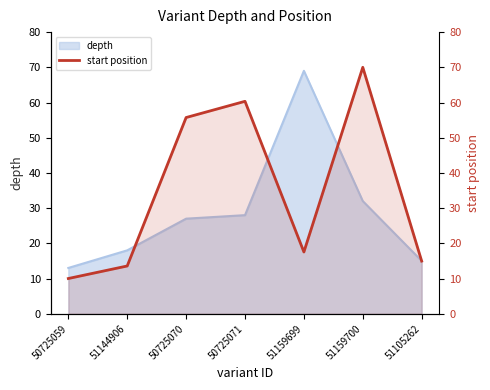

What position from the left is 50725070?

3